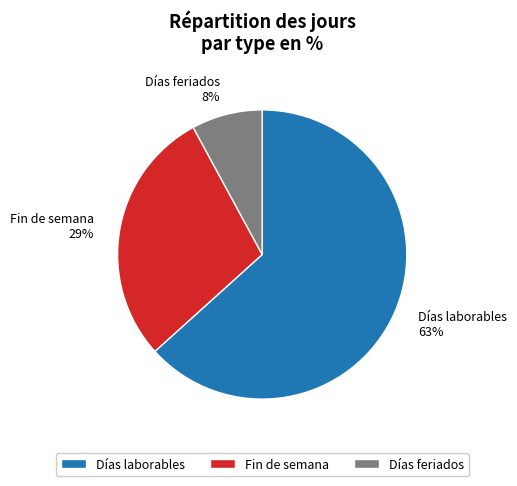

Which has a higher value, Días feriados or Días laborables?

Días laborables